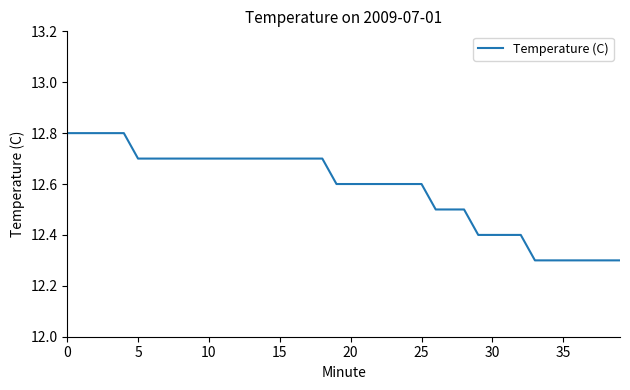

What is the difference between the maximum and minimum values?

0.5